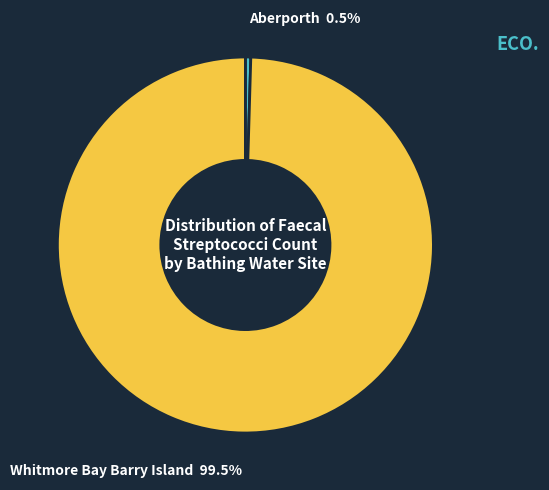

Is there any slice that represents more than half of the pie?

Yes